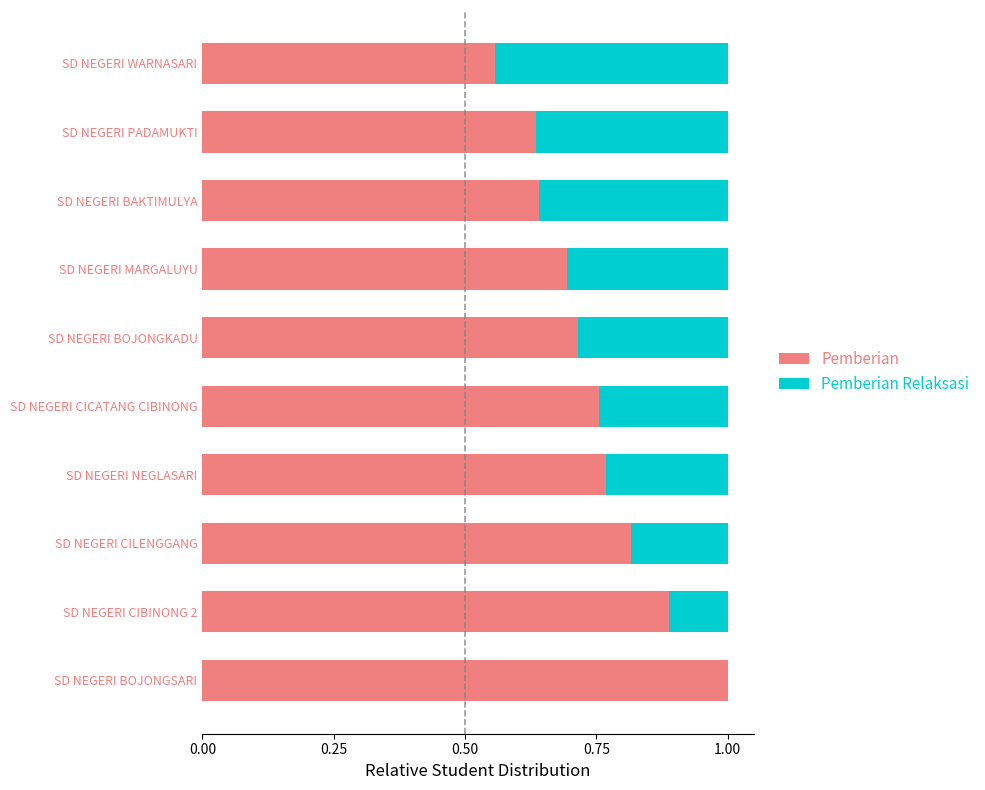

What is the sum of all Pemberian values?

7.5